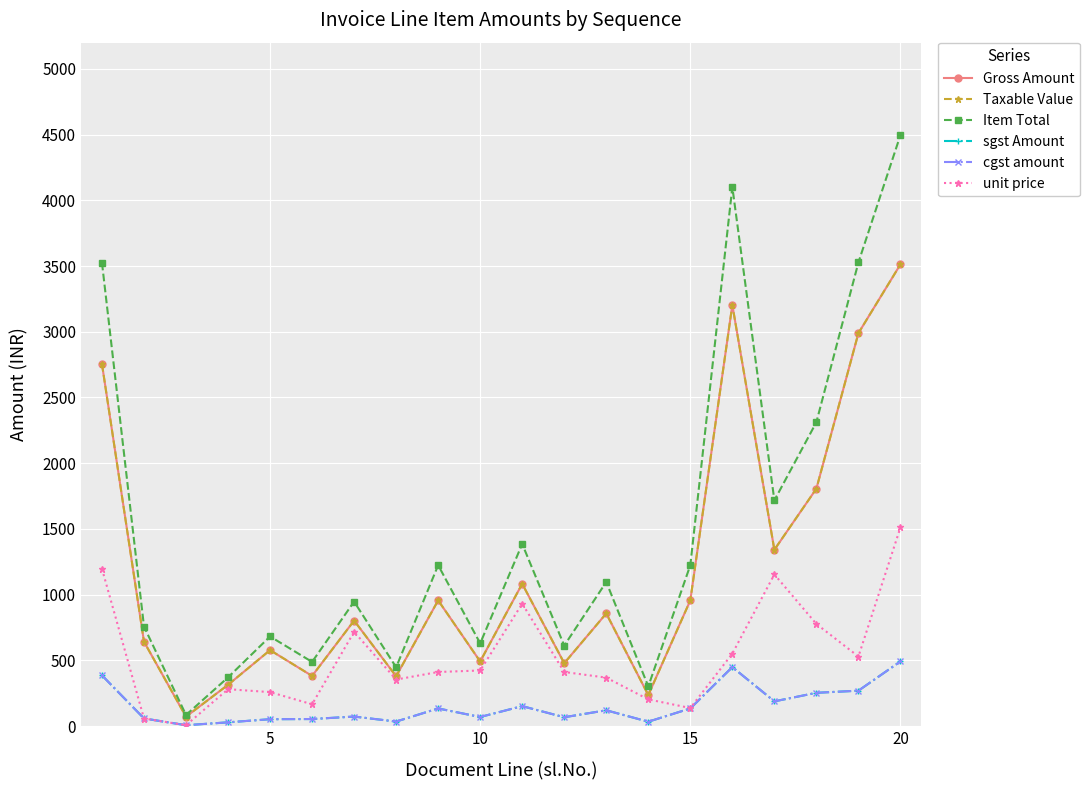

Does the chart display data point markers on the line(s)?

Yes